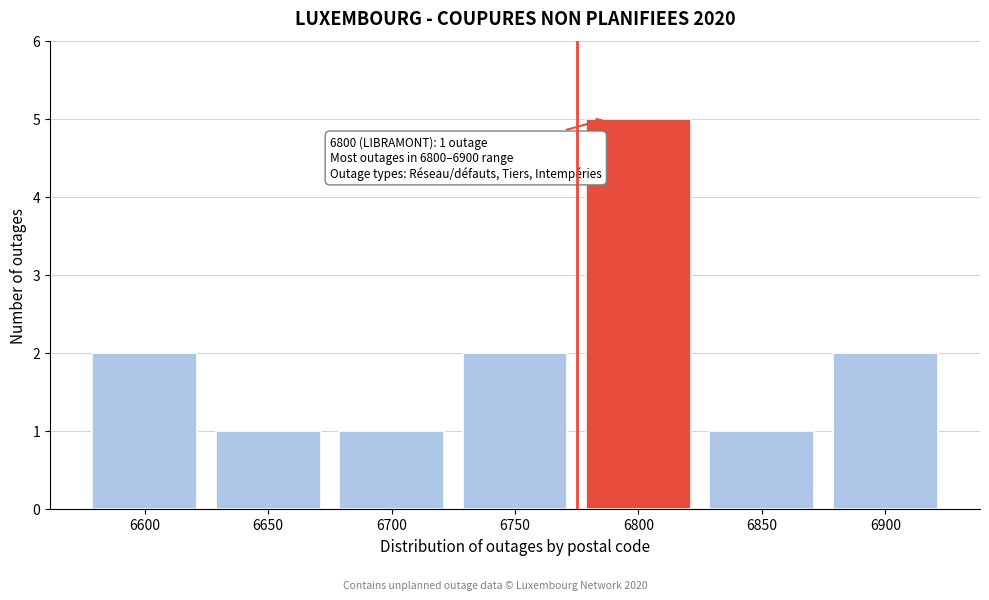

Reading right to left, list all the values displayed in this chart.

6900=2	6850=1	6800=5	6750=2	6700=1	6650=1	6600=2